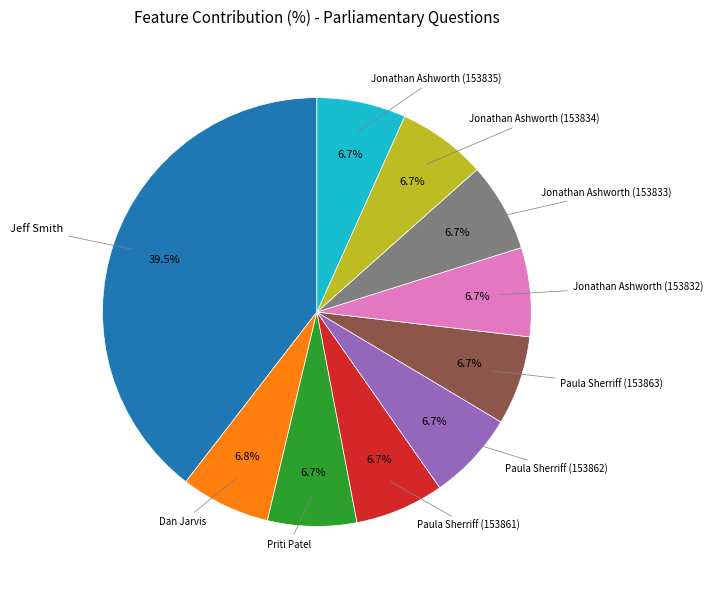

What percentage is the Priti Patel slice, to the nearest percent?

7%